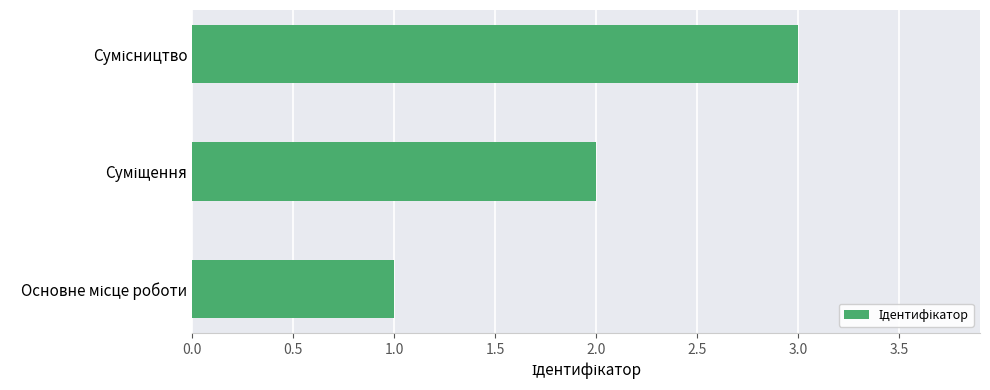

What is the greatest value displayed?

3